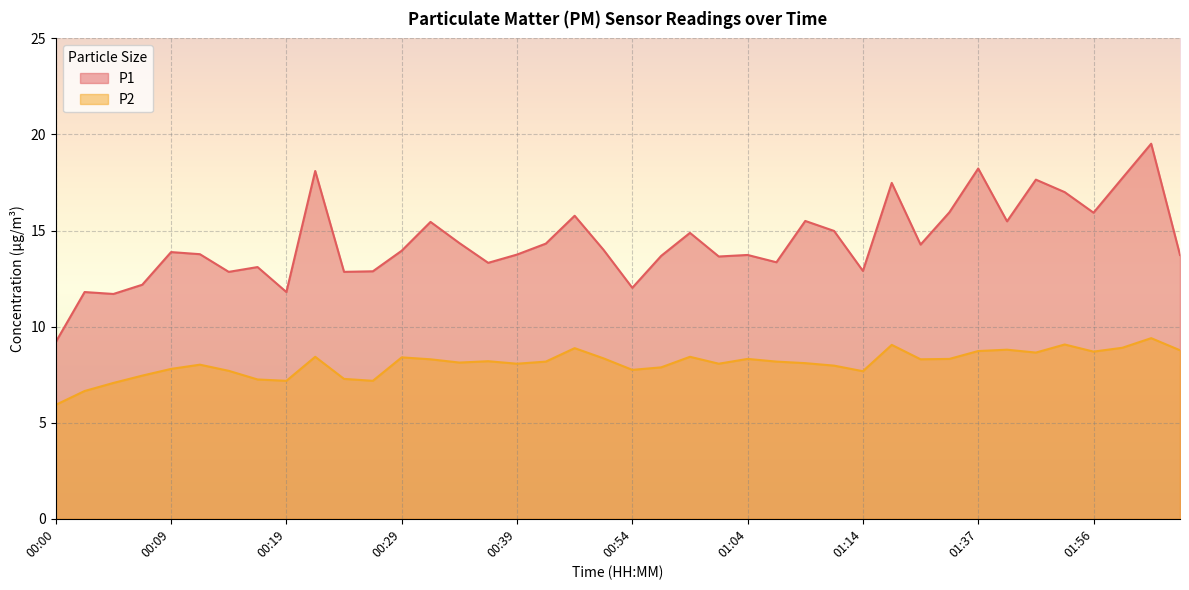

Which has a higher value, 01:46 or 01:49?

01:46